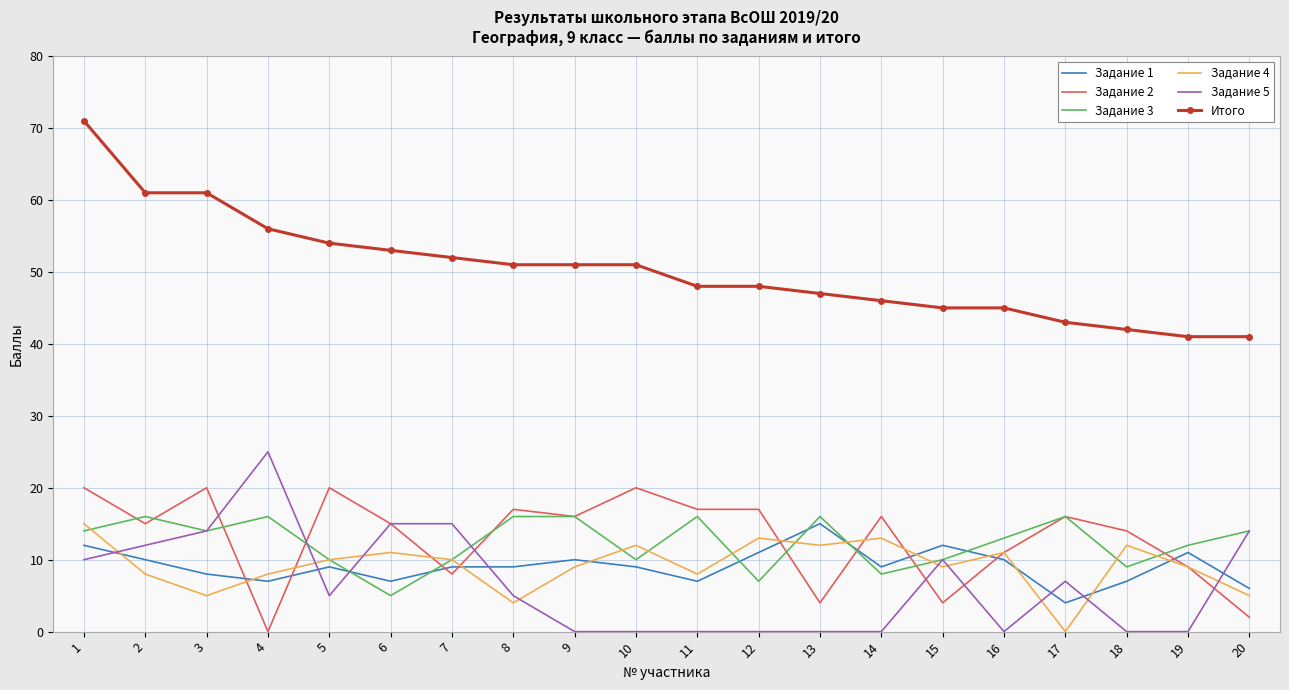

What is the maximum value for Итого?

71